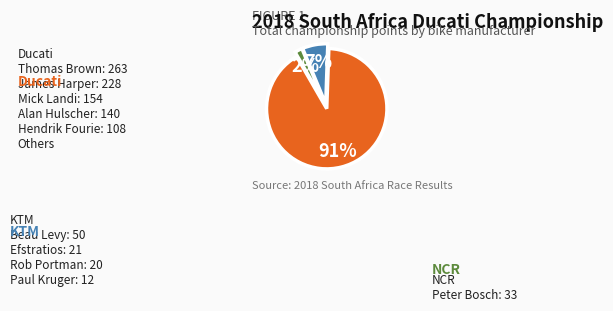

To the nearest percent, what is the average slice percentage?

33%